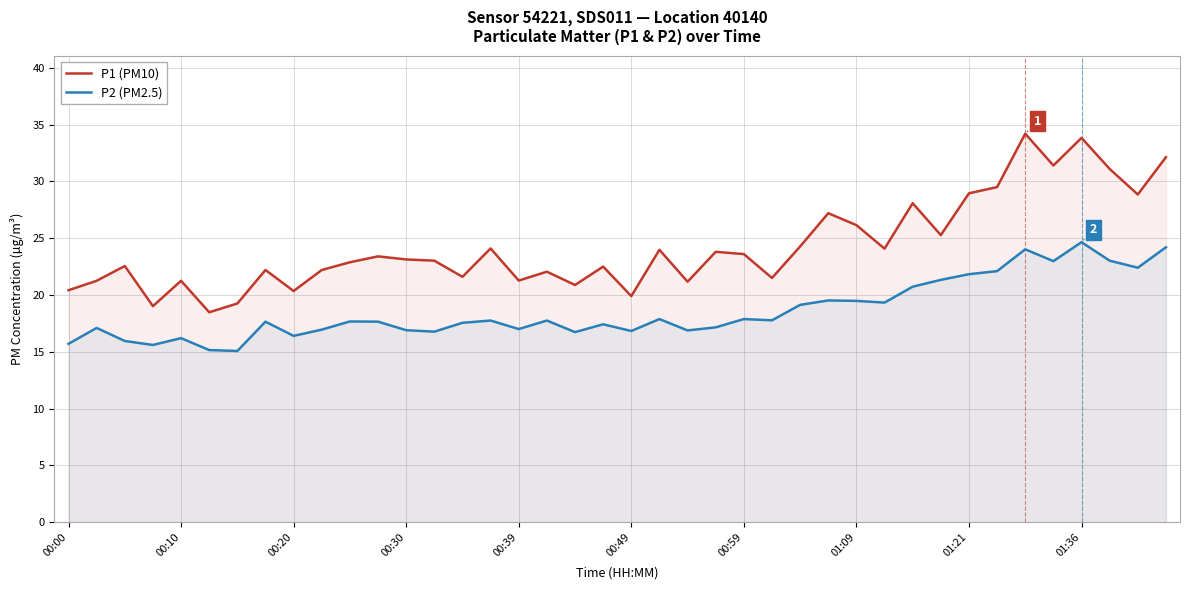

Which series has the largest total across all categories?

P1 (PM10)